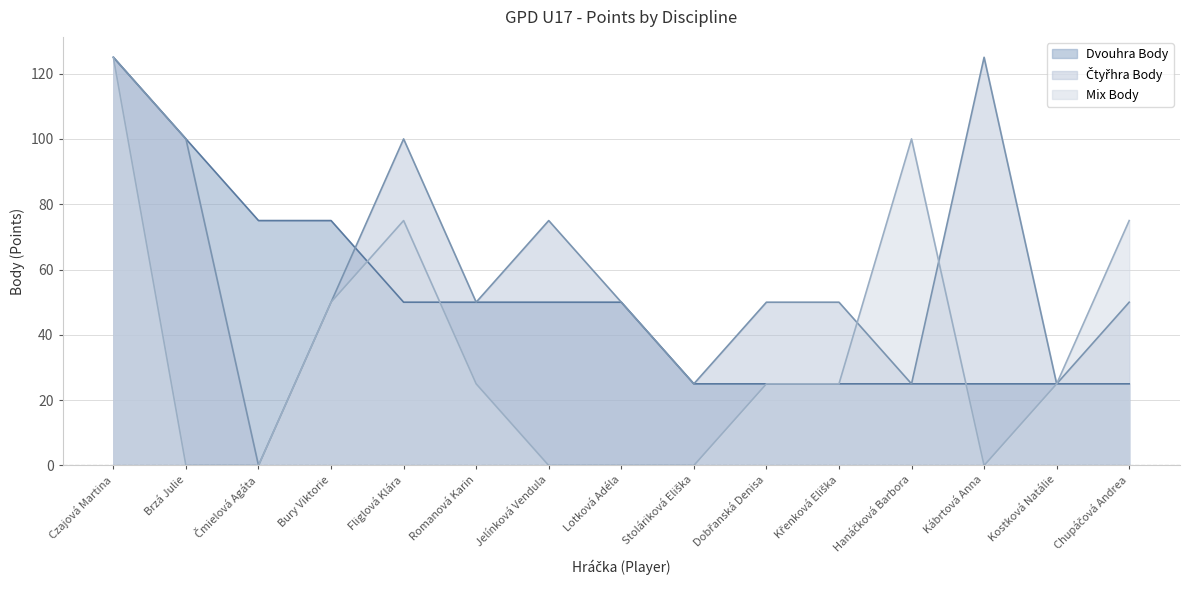

True or false: Mix Body and Čtyřhra Body intersect in this chart.

True